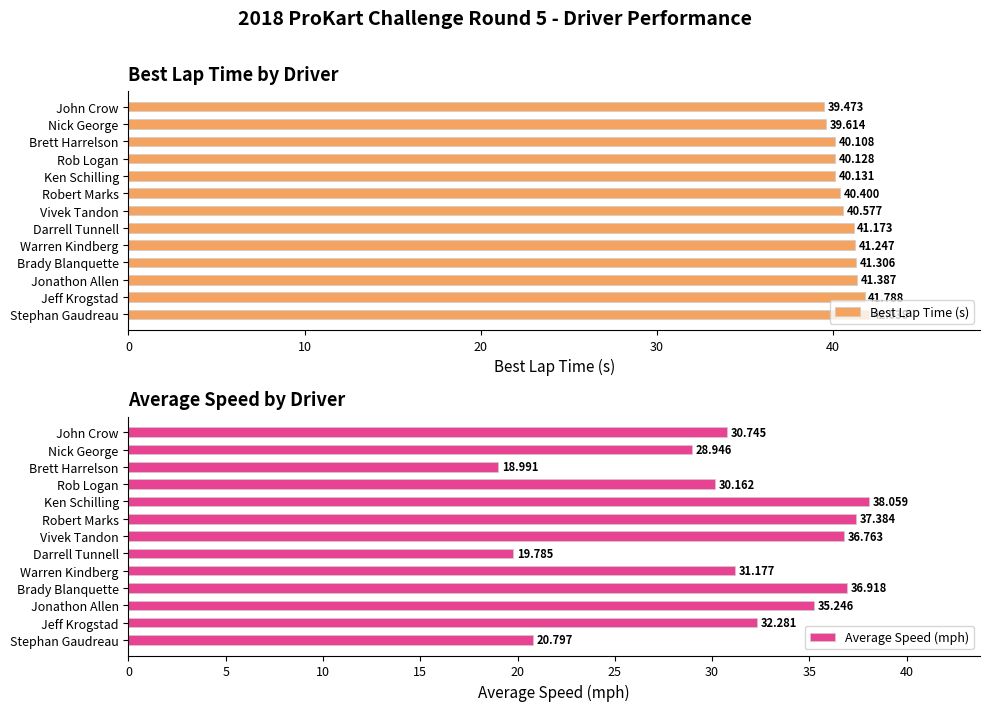

Rank the categories by Best Lap Time (s) value from highest to lowest.

Stephan Gaudreau, Jeff Krogstad, Jonathon Allen, Brady Blanquette, Warren Kindberg, Darrell Tunnell, Vivek Tandon, Robert Marks, Ken Schilling, Rob Logan, Brett Harrelson, Nick George, John Crow